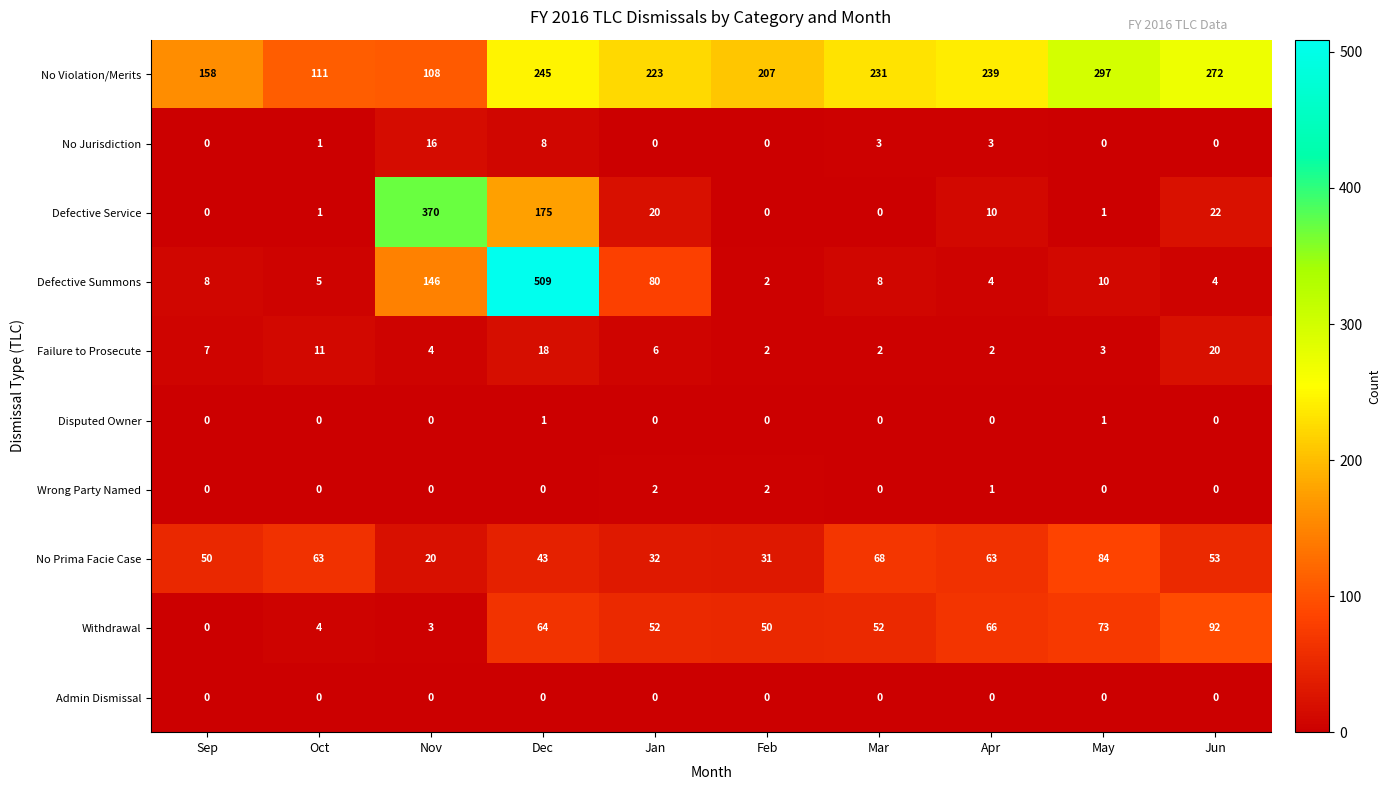

The value of No Jurisdiction at Jan is 0. True or false?

True